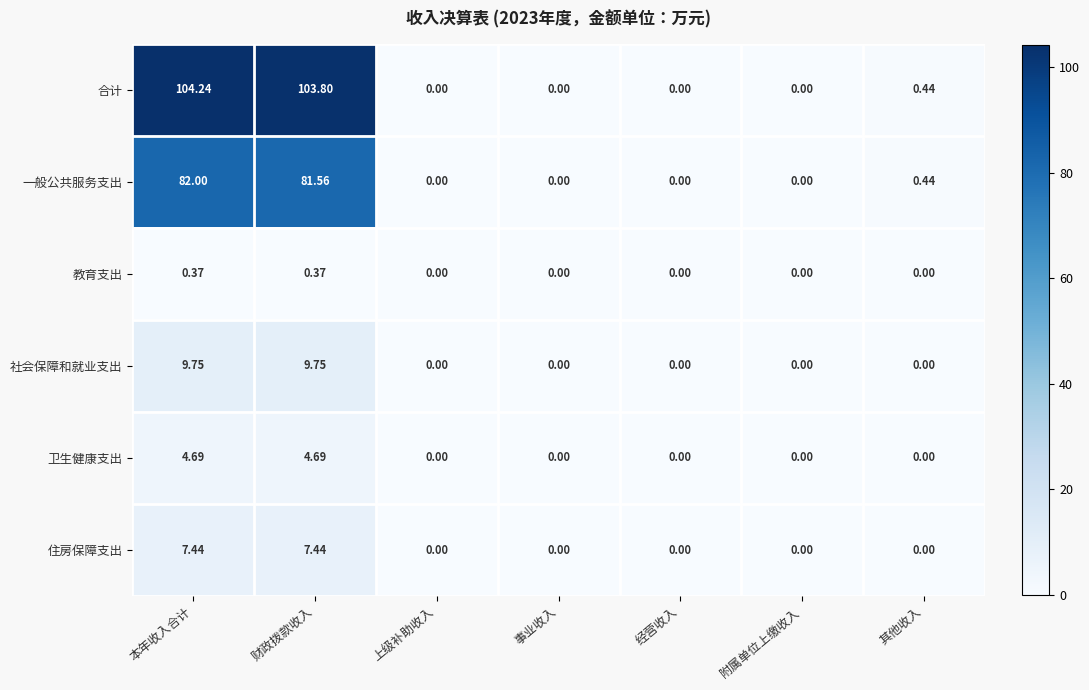

At which label does 合计 reach its peak?

本年收入合计